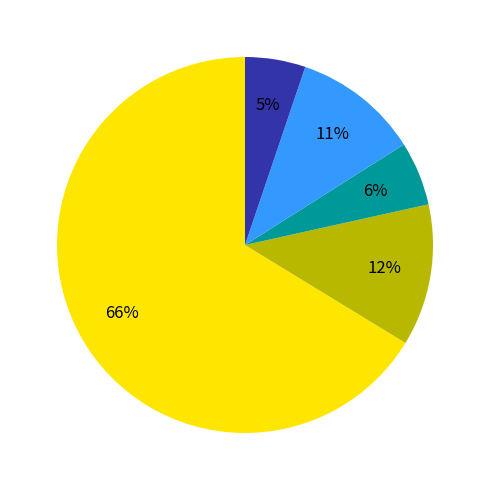

To the nearest percent, what is the difference between the largest and smallest slice percentages?

61%